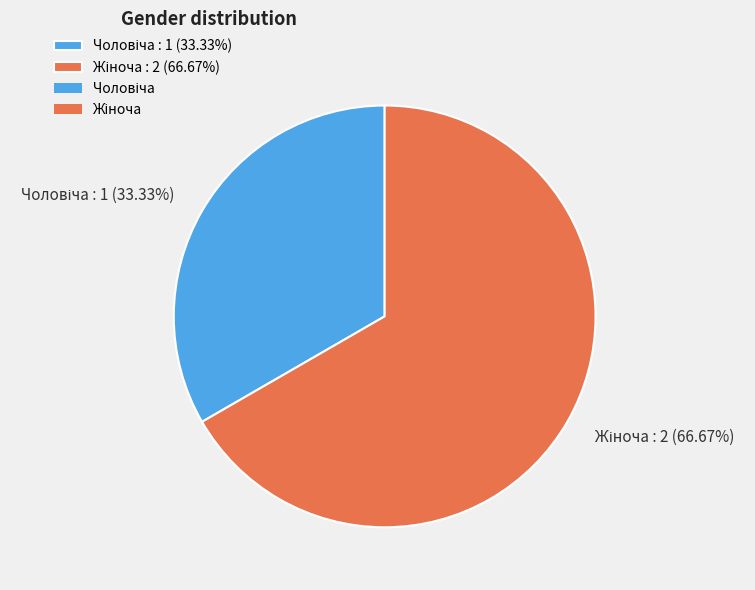

Is there any slice that represents more than half of the pie?

Yes